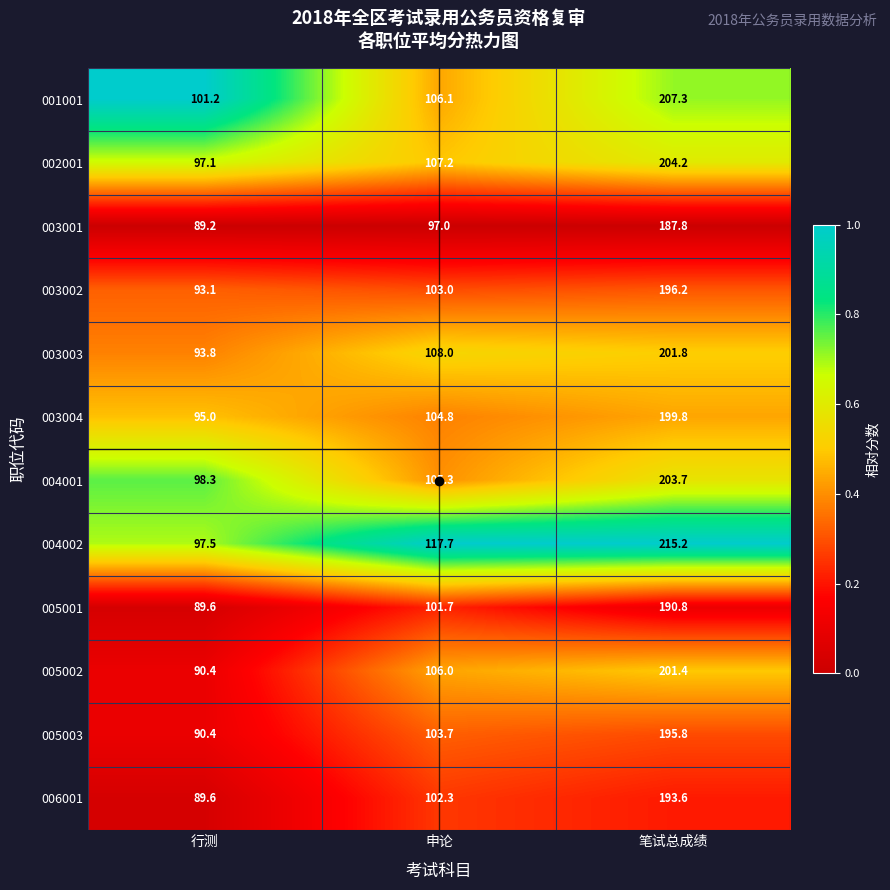

Which series has the widest spread of values?

004002